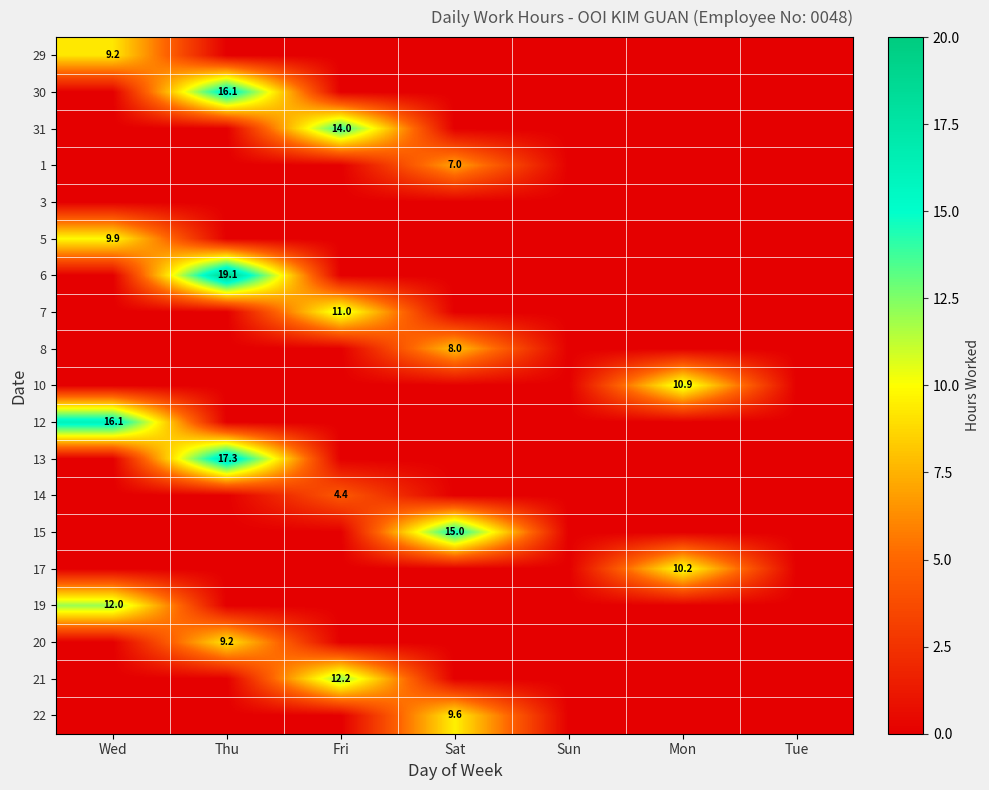

The 20 series shows 0.0 at Fri. True or false?

True